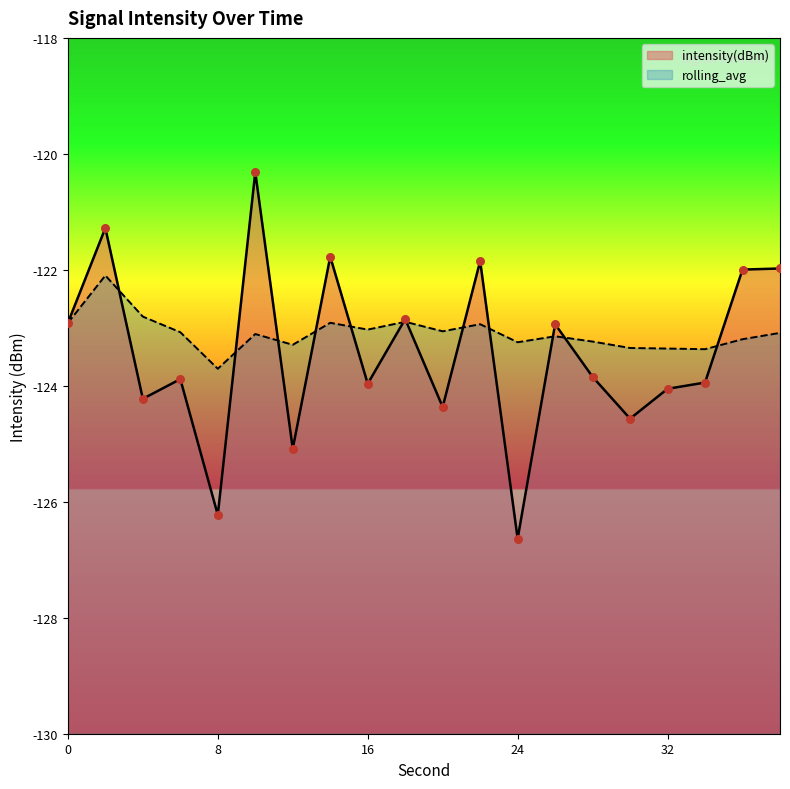

What are all the series names shown in the legend?

intensity(dBm), rolling_avg